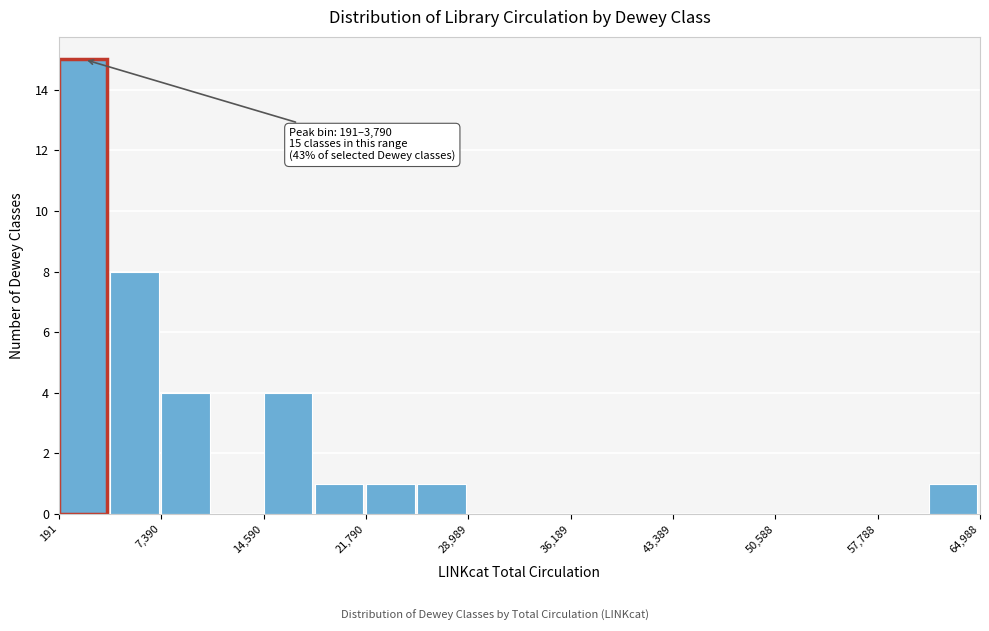

Read against the x-axis, roughly where is the centre of the tallest bar?

2000